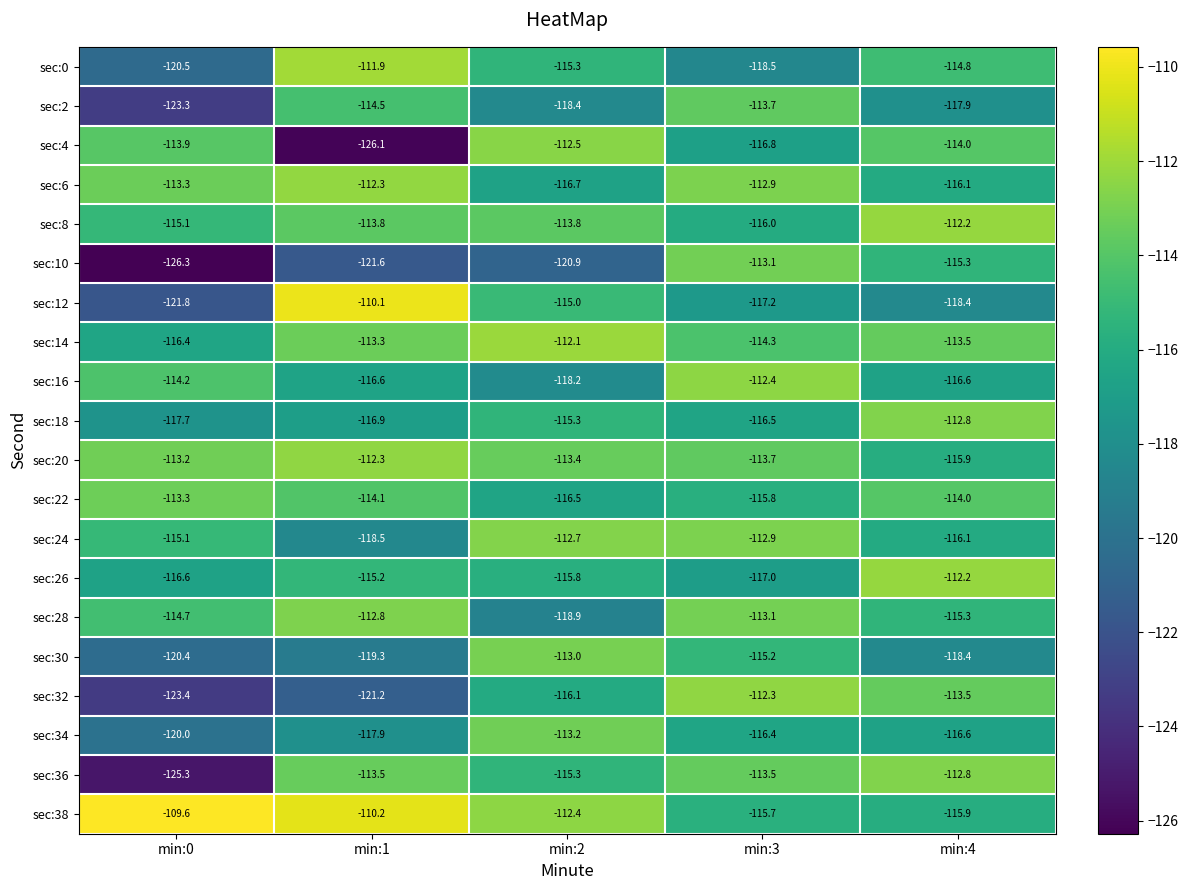

Which category has the lowest value across all series?

min:0